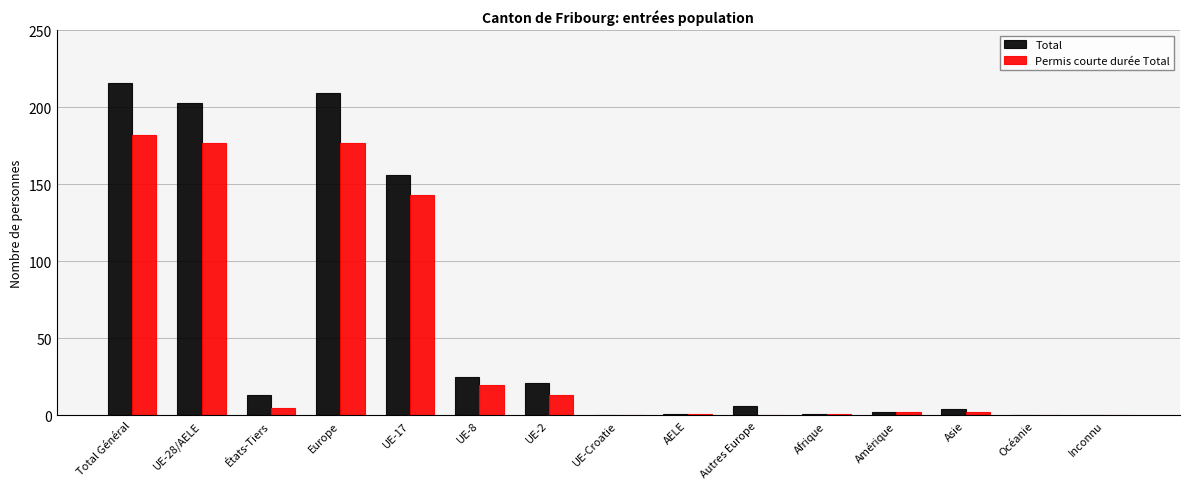

What are all the series names shown in the legend?

Total, Permis courte durée Total